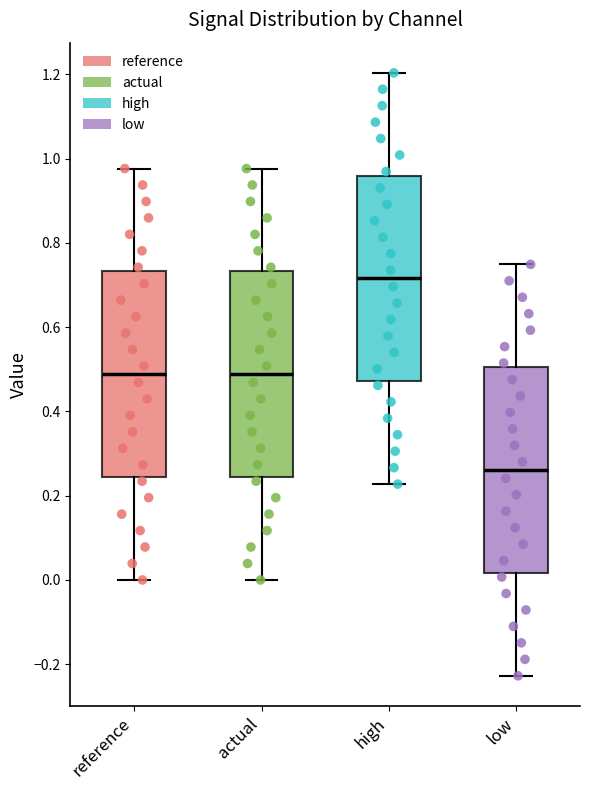

Reading left to right, read every box against the y-axis: the position of its median line, the range the box covers, and the ends of its whiskers. The values are not printed on the chart, so give them approximately, as read against the axis.

reference: median 0.48, box 0.24 to 0.74, whiskers 0.00 to 0.98
actual: median 0.48, box 0.24 to 0.74, whiskers 0.00 to 0.98
high: median 0.72, box 0.48 to 0.96, whiskers 0.22 to 1.20
low: median 0.26, box 0.02 to 0.50, whiskers -0.22 to 0.74